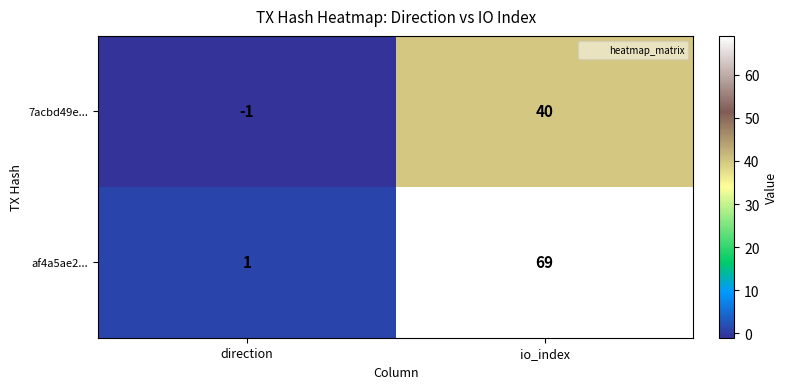

Where is 7acbd49e... nearest to the value 19?

direction